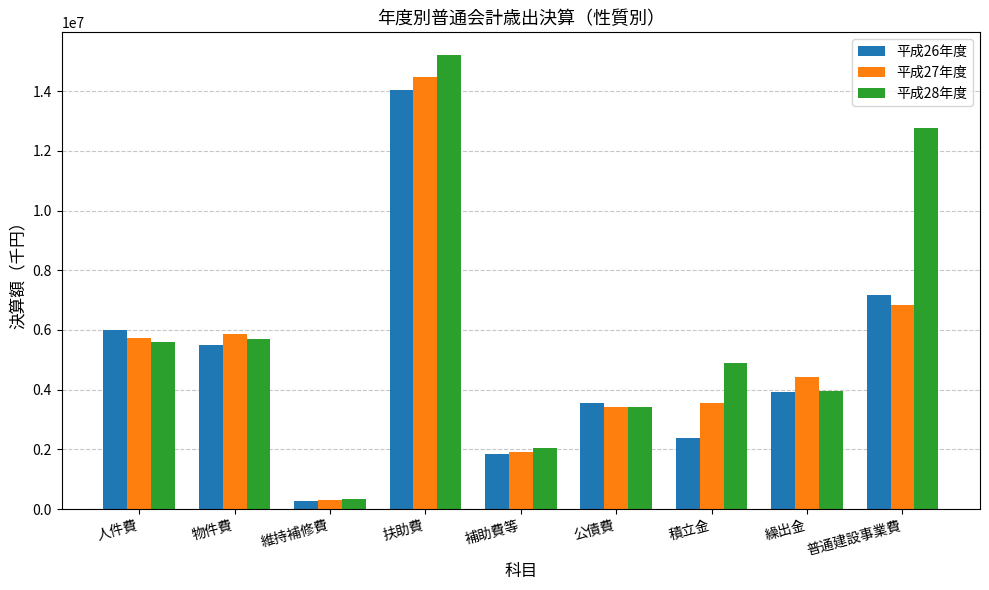

At how many categories does at least one series exceed 6162217?

2